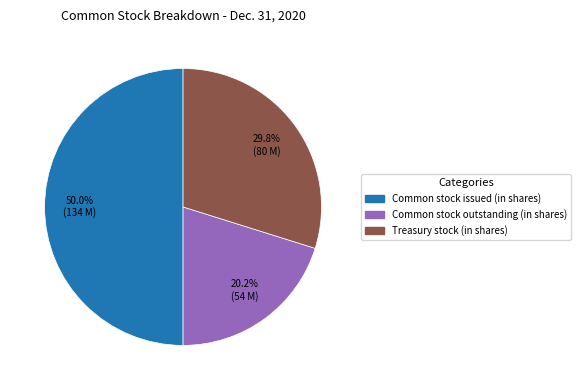

Count the number of slices in the pie.

3